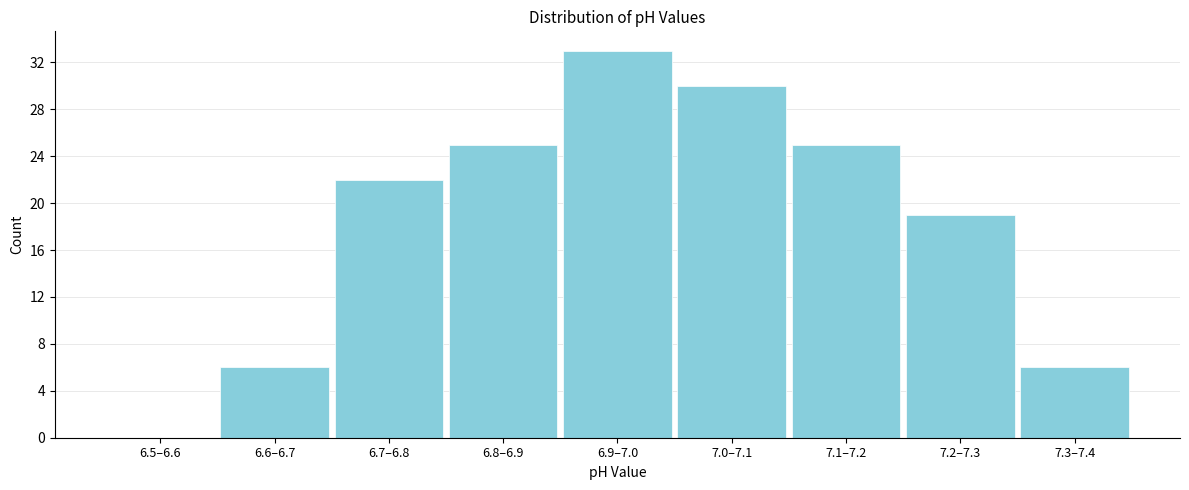

Reading left to right, what are all the values shown in this chart?

6.5–6.6=0	6.6–6.7=6	6.7–6.8=22	6.8–6.9=25	6.9–7.0=33	7.0–7.1=30	7.1–7.2=25	7.2–7.3=19	7.3–7.4=6